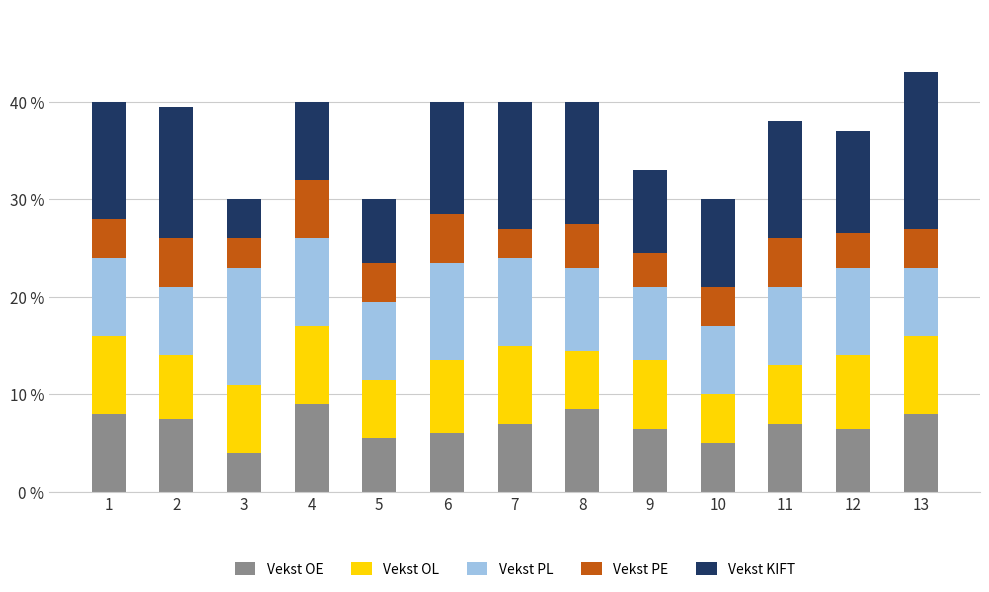

Count the number of data series in this chart.

5